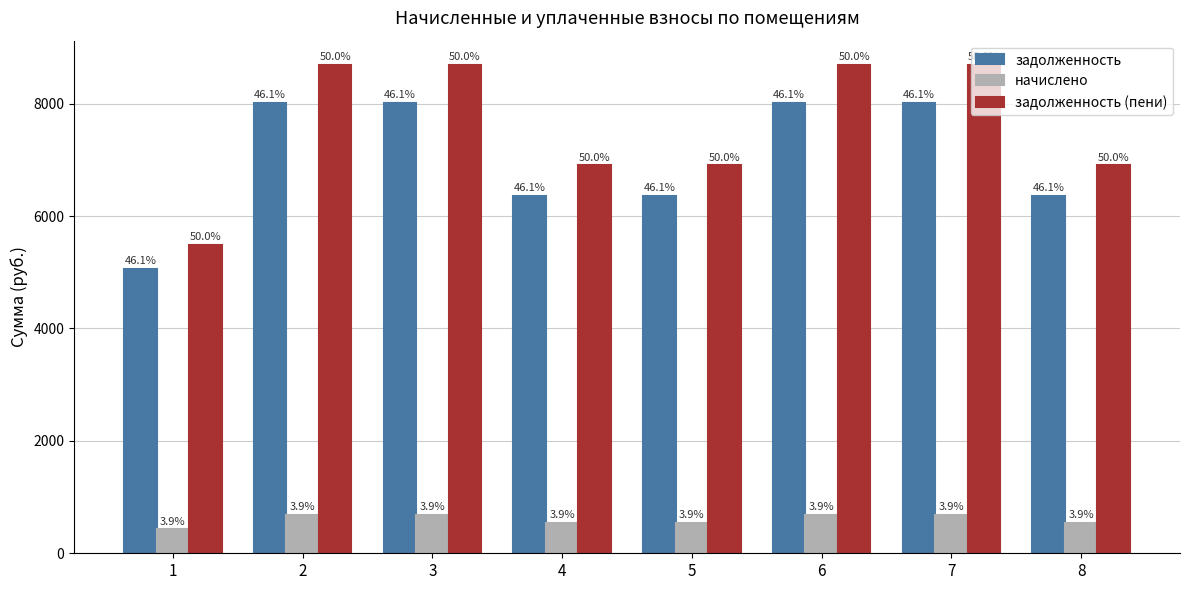

What is the smallest value displayed?

426.4